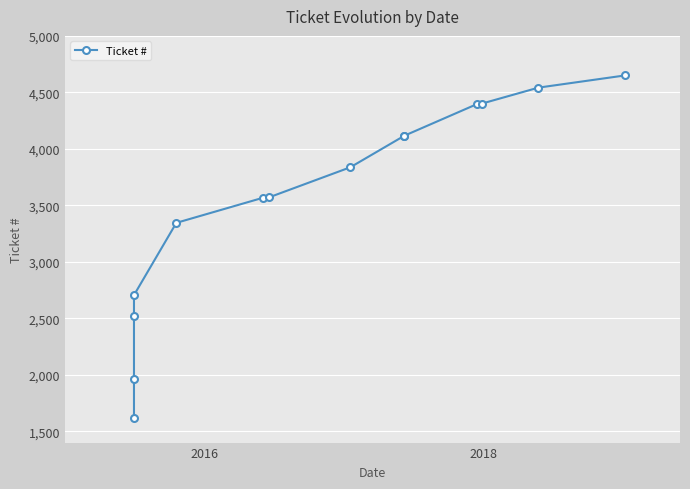

How many series are shown in this chart?

1